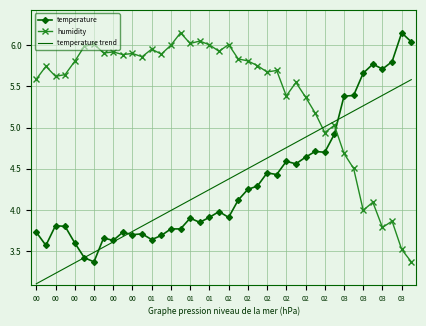

Which series ends up on top after the final intersection of temperature trend and humidity?

temperature trend